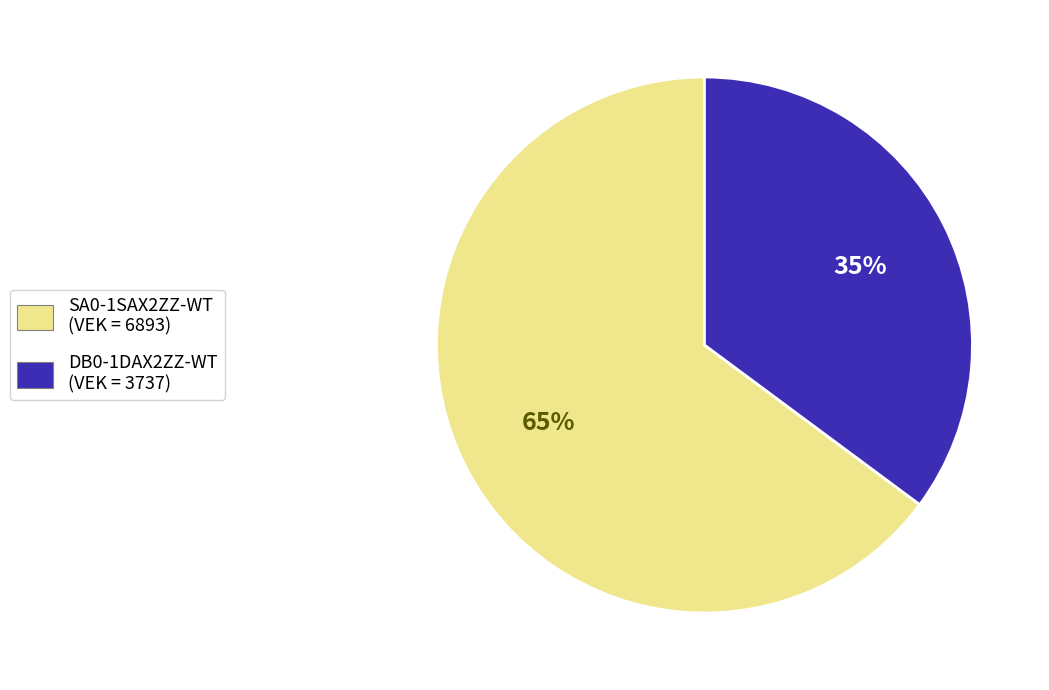

How many segments does this pie chart have?

2